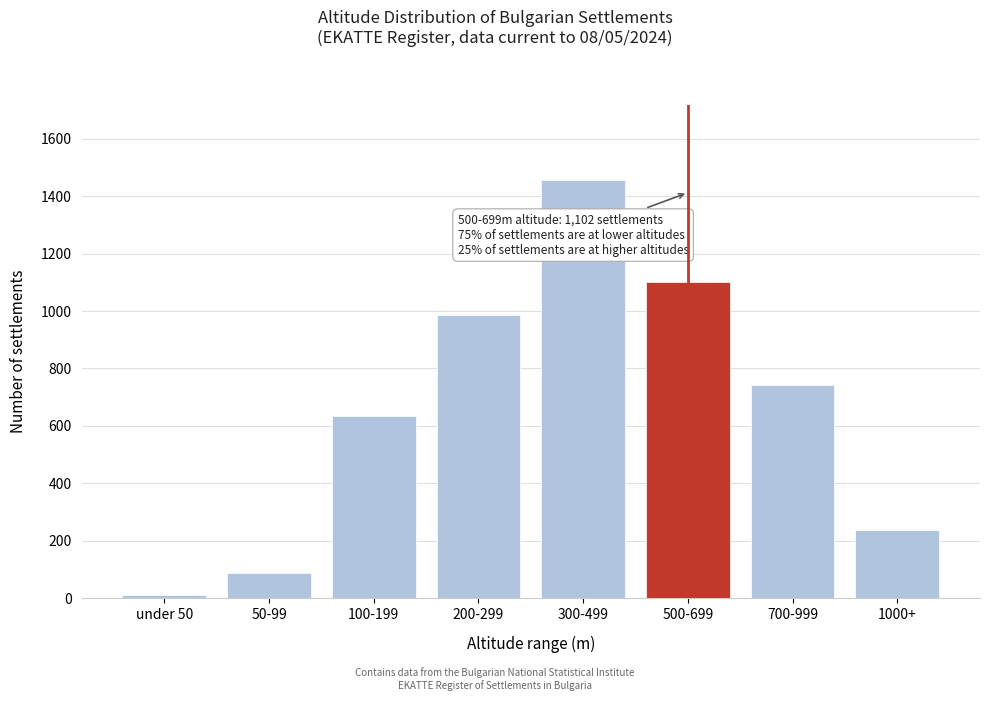

Reading right to left, what are all the values shown in this chart?

1000+=236	700-999=743	500-699=1102	300-499=1456	200-299=987	100-199=634	50-99=89	under 50=12